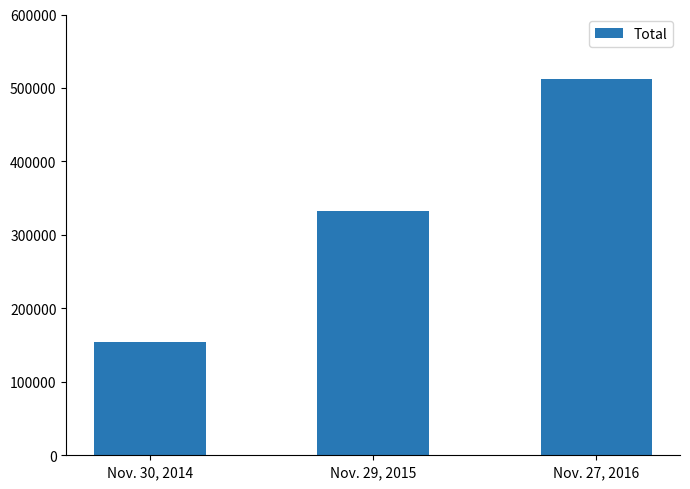

What is the change in value from Nov. 30, 2014 to Nov. 27, 2016?

+357320